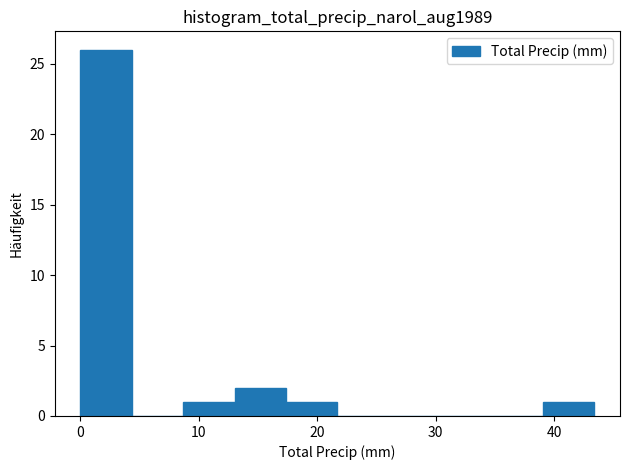

What is the height of the bar covering 39 to 43 on the x-axis? Neither the bar edges nor the heights are printed on the chart, so give them approximately, as read against the axes.

1